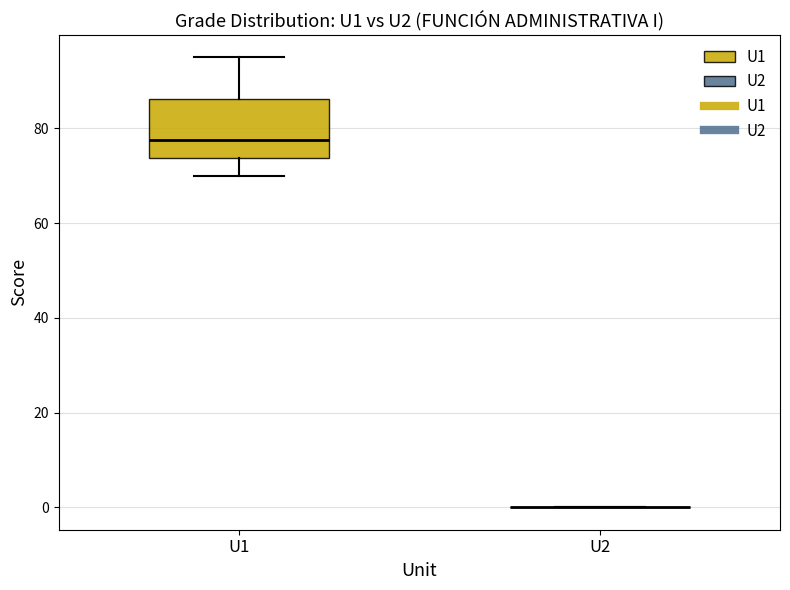

Reading left to right, read every box against the y-axis: the position of its median line, the range the box covers, and the ends of its whiskers. The values are not printed on the chart, so give them approximately, as read against the axis.

U1: median 78, box 74 to 86, whiskers 70 to 96
U2: box collapsed to a line at 0, whiskers 0 to 0